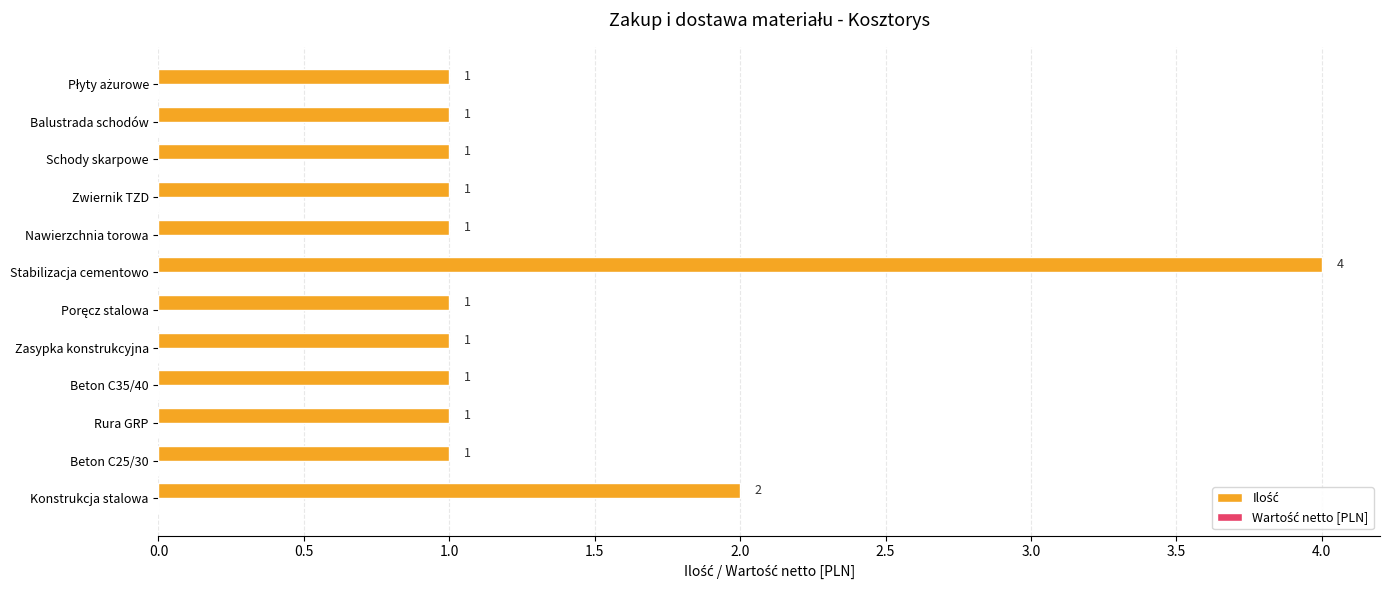

Where is the data nearest to the value 2?

Konstrukcja stalowa